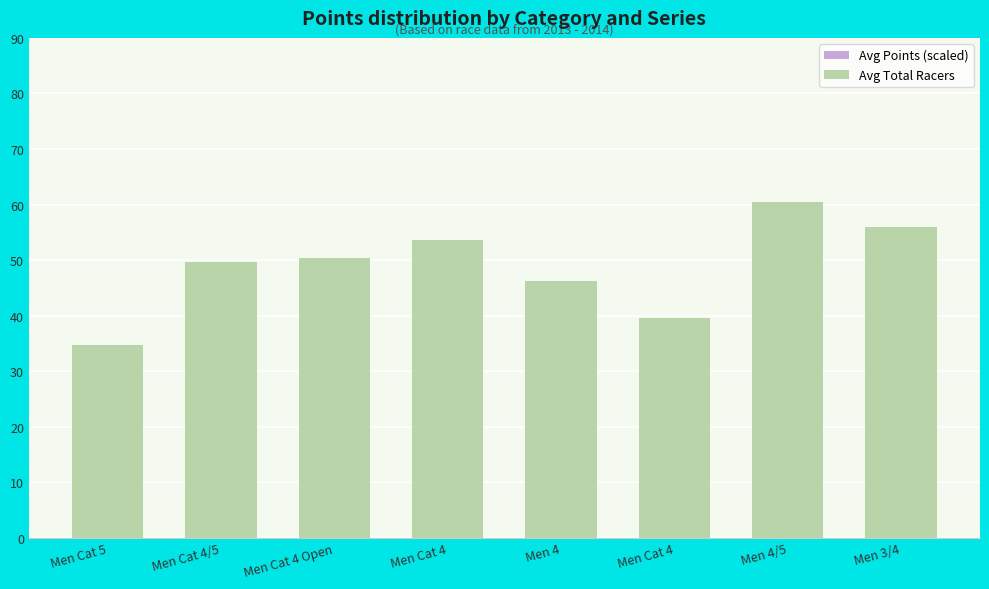

The value of Avg Total Racers at Men Cat 5 is 23.3. True or false?

False